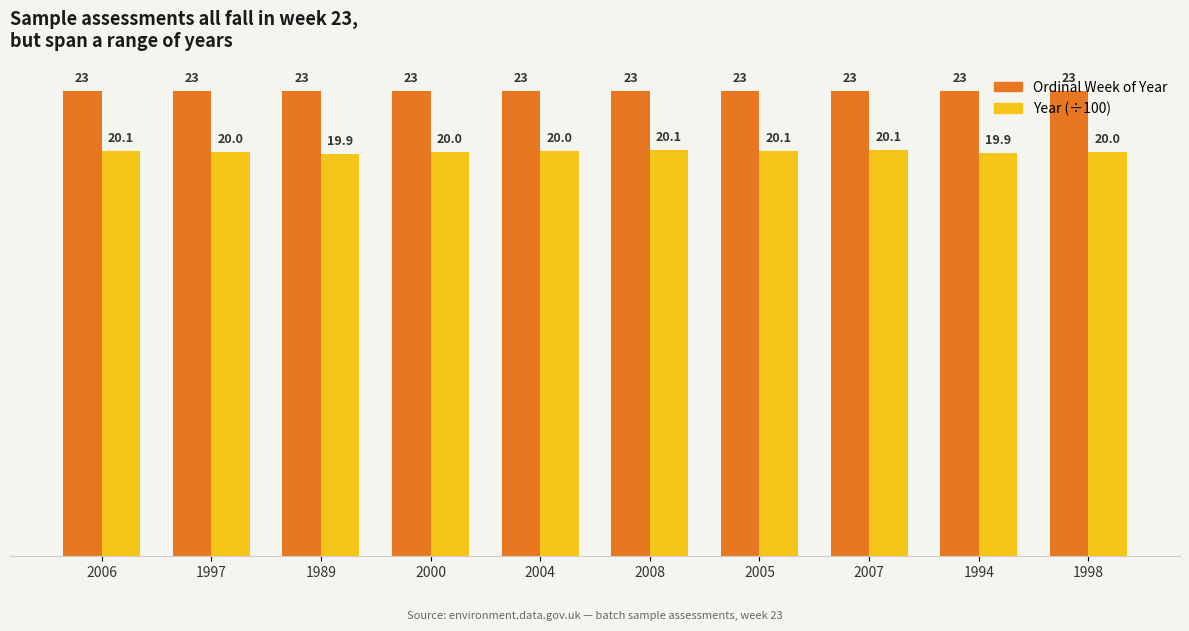

What is the difference between the second highest and second lowest values in the Year (÷100) series?

0.1